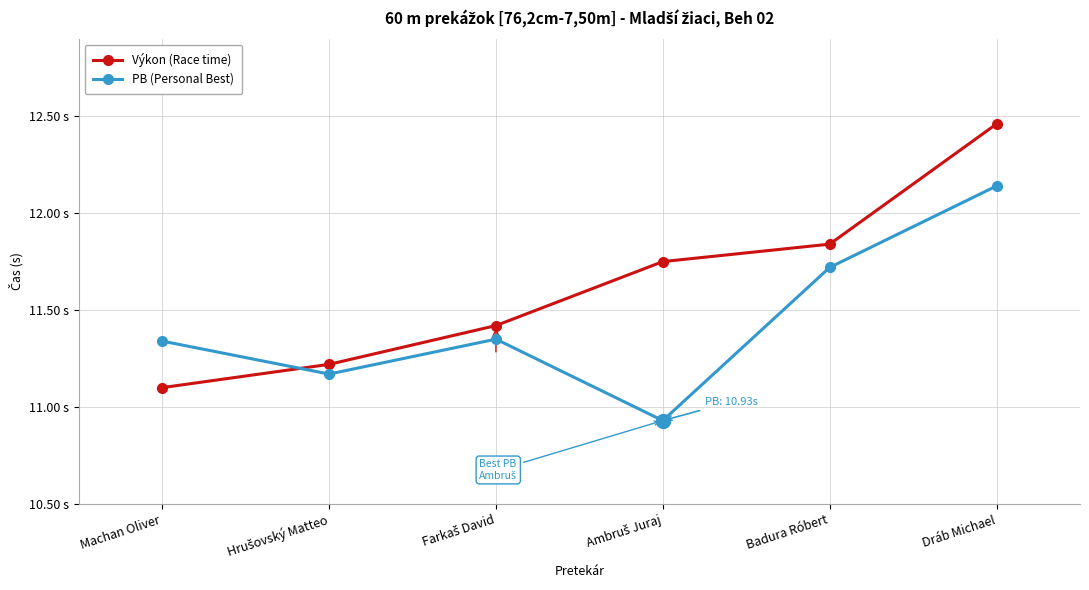

Does the chart have visible grid lines?

Yes